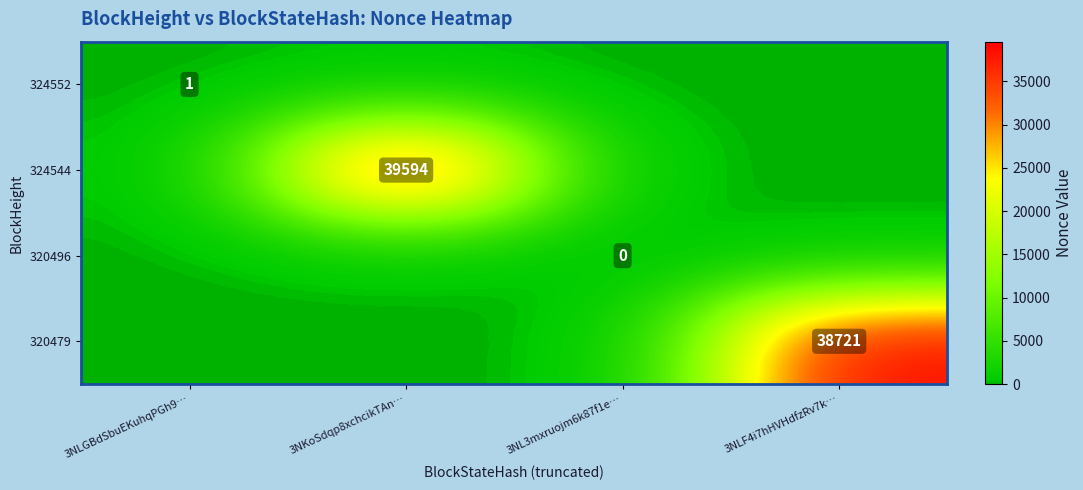

True or false: 320479 has a value of 52859 at 3NLF4i7hHVHdfzRv7k….

False